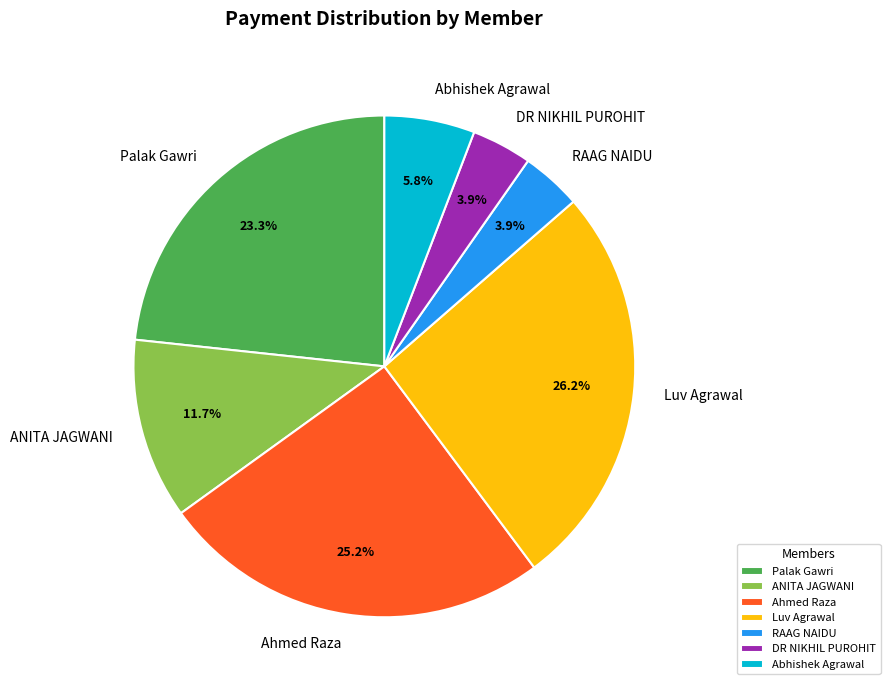

Which slice is the largest?

Luv Agrawal